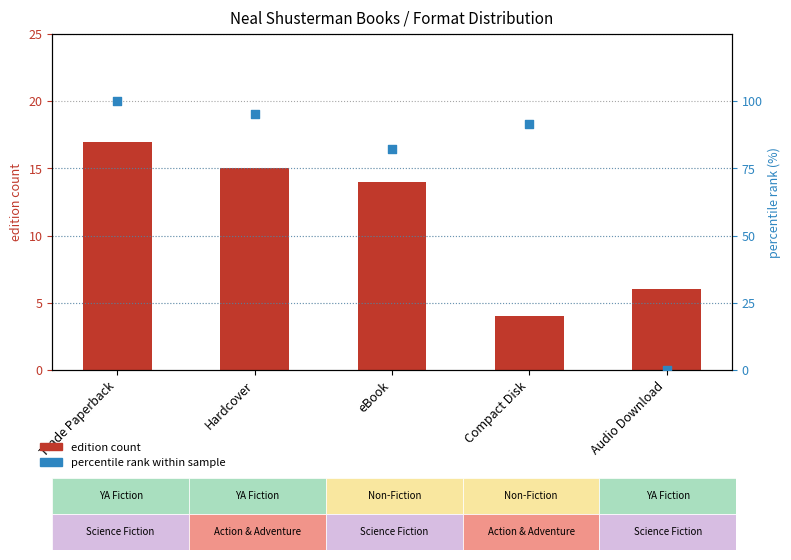

Which series contains the lowest Y value?

percentile rank within sample